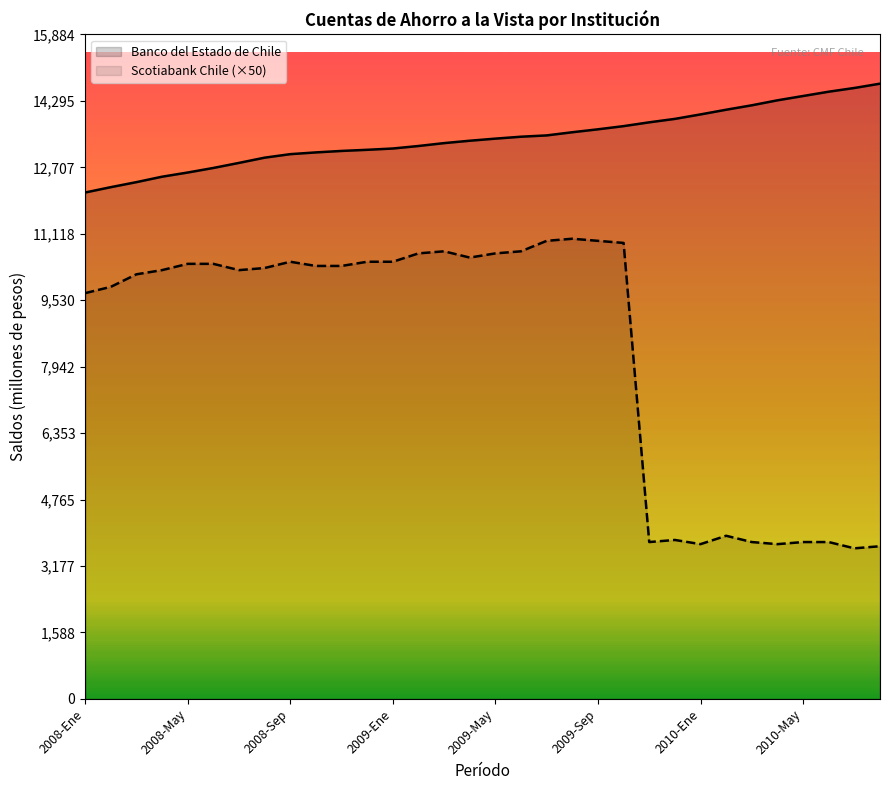

How many lines are shown in the chart?

2